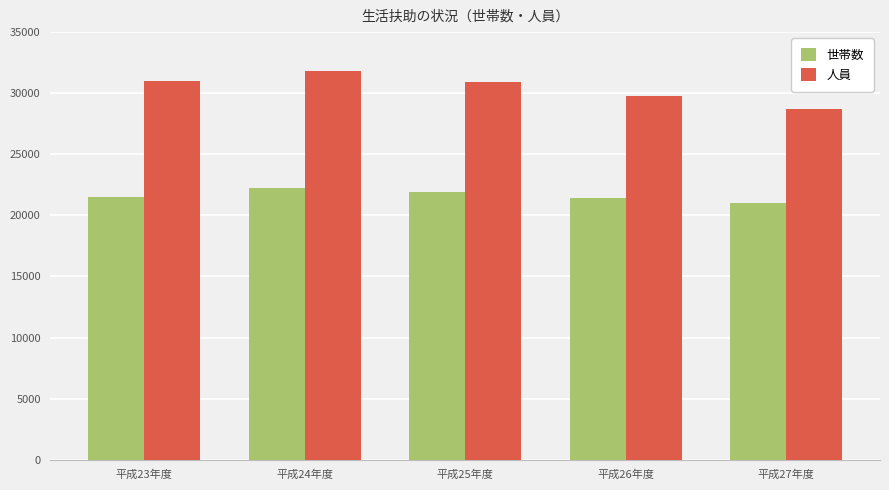

At which label does 人員 reach its peak?

平成24年度